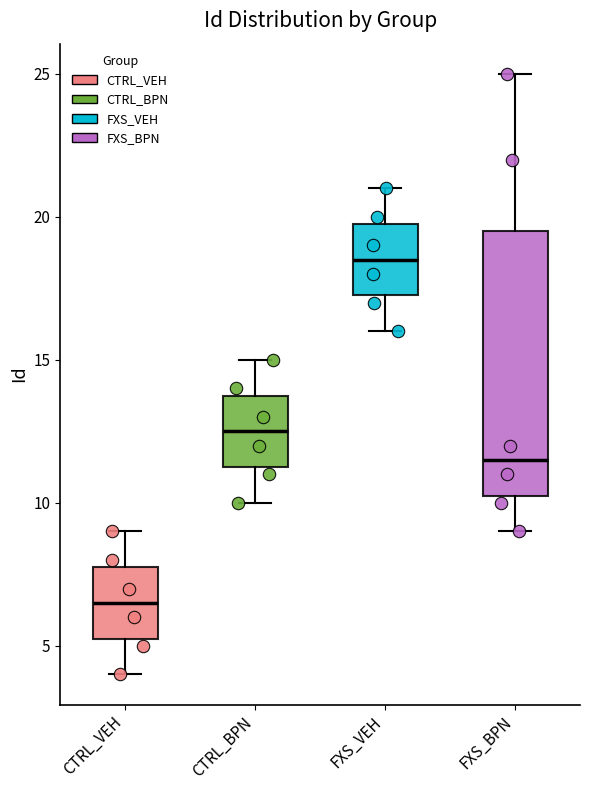

Where is the lower edge of the box for CTRL_VEH on the y-axis? The values are not printed on the chart, so give them approximately, as read against the axis.

5.5